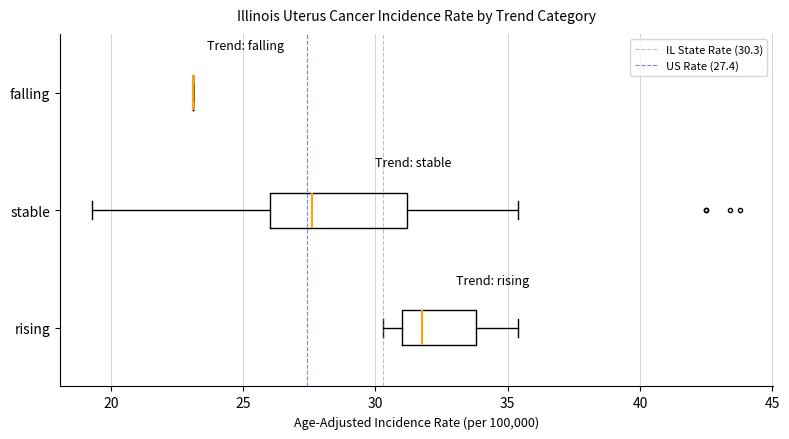

Reading bottom to top, transcribe this box plot: for each box, give where its median line is, the range the box spans, and where its two whiskers end, as read against the x-axis. The values are not printed on the chart, so give them approximately, as read against the axis.

rising: median 32.0, box 31.0 to 34.0, whiskers 30.5 to 35.5
stable: median 27.5, box 26.0 to 31.0, whiskers 19.5 to 35.5
falling: box collapsed to a line at 23.0, whiskers 23.0 to 23.0